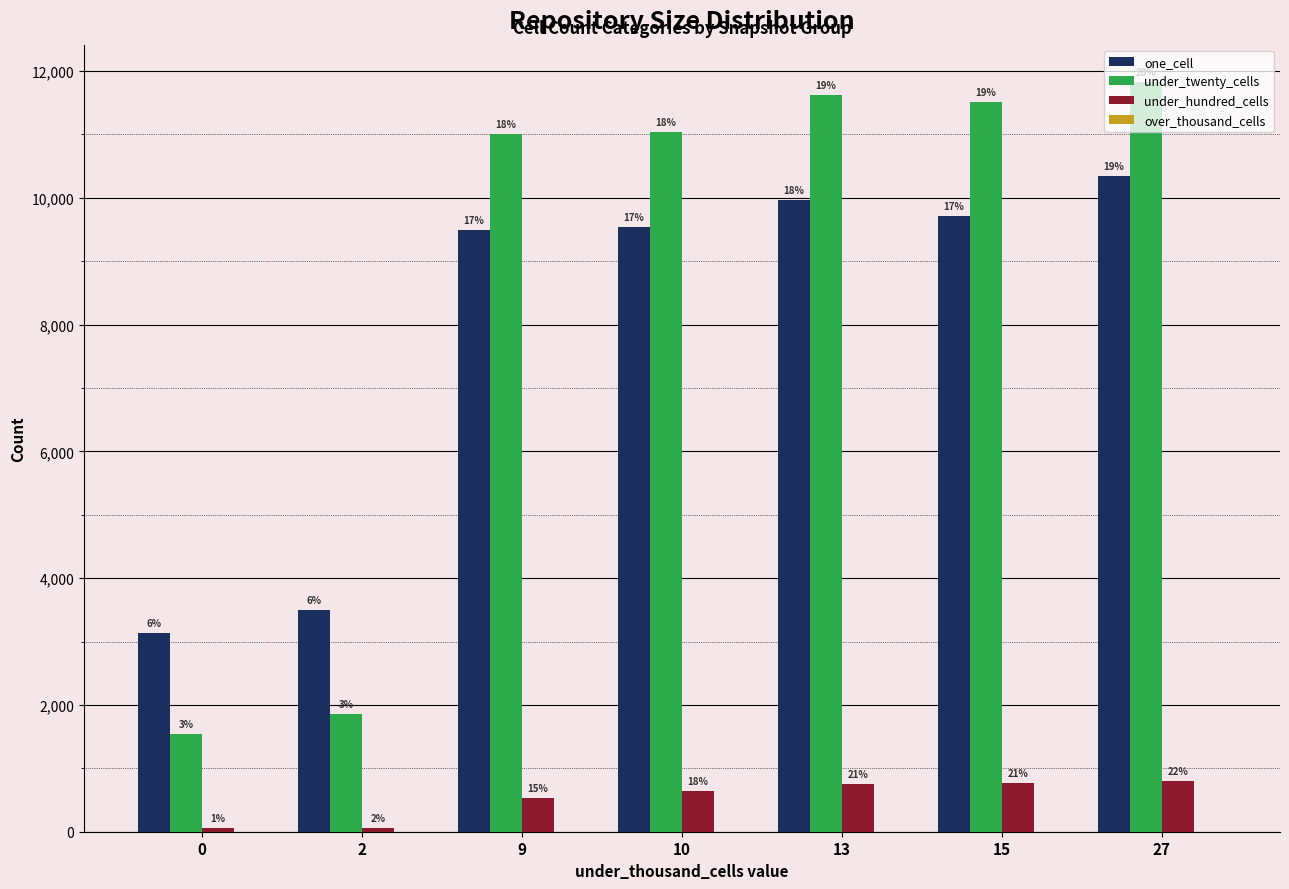

What is the highest value of the one_cell series?

10344